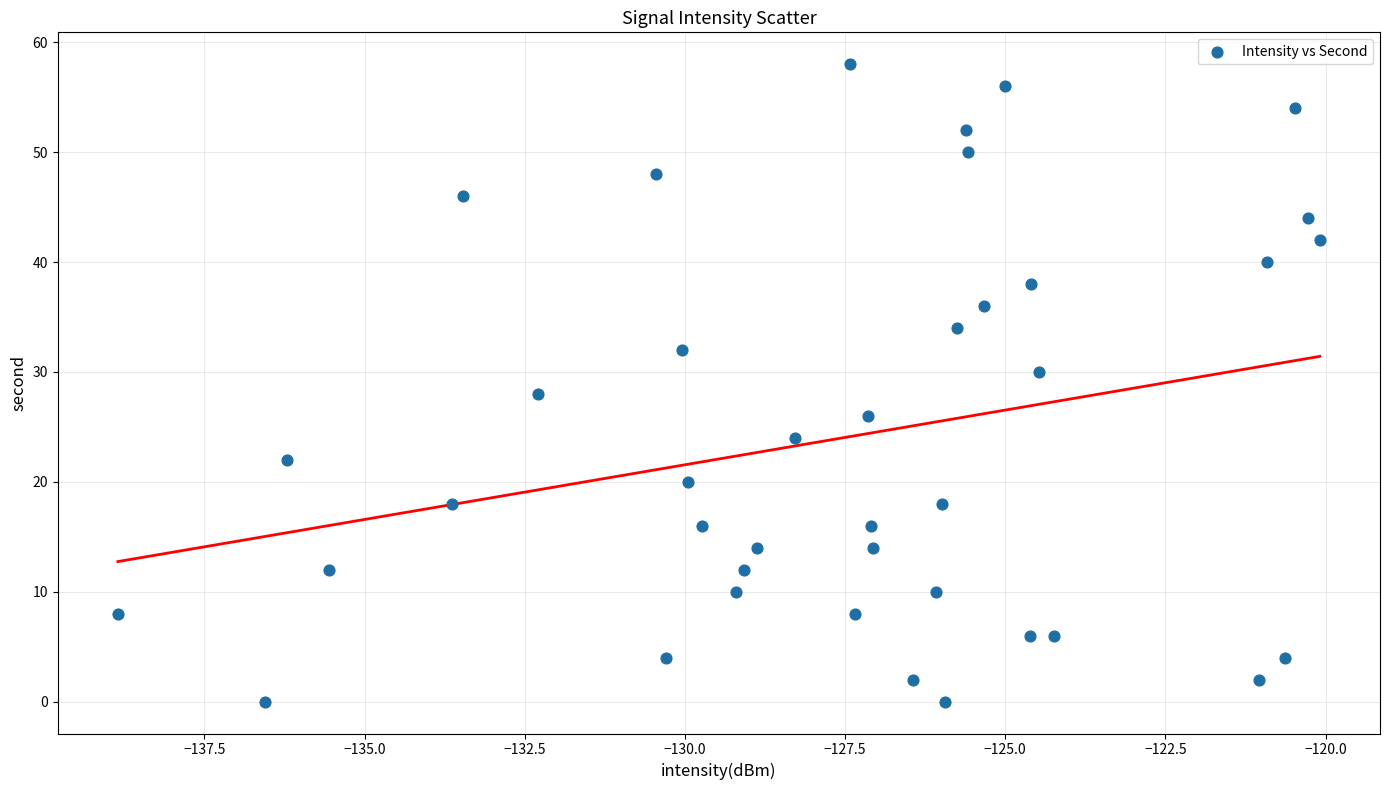

What is the range of Y values (max minus min)?

58